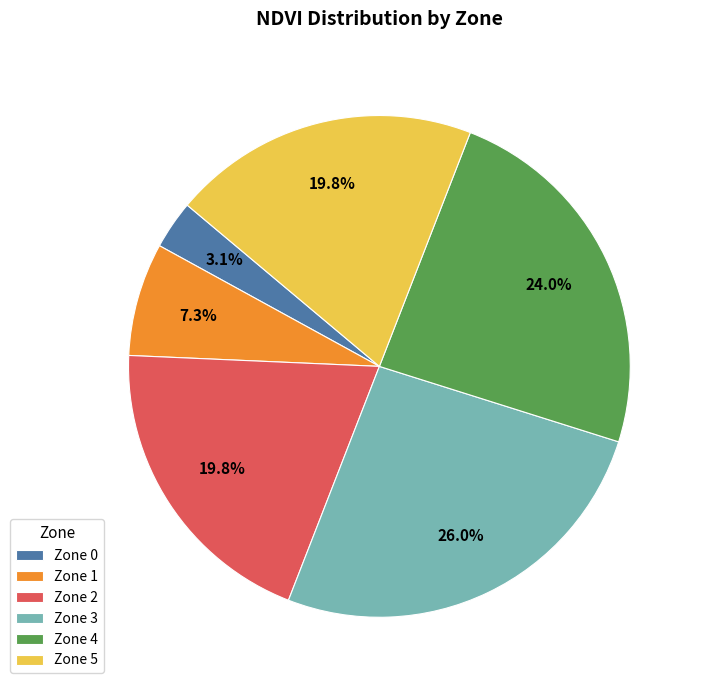

To the nearest percent, what is the difference between the Zone 2 and Zone 4 slice percentages?

4%